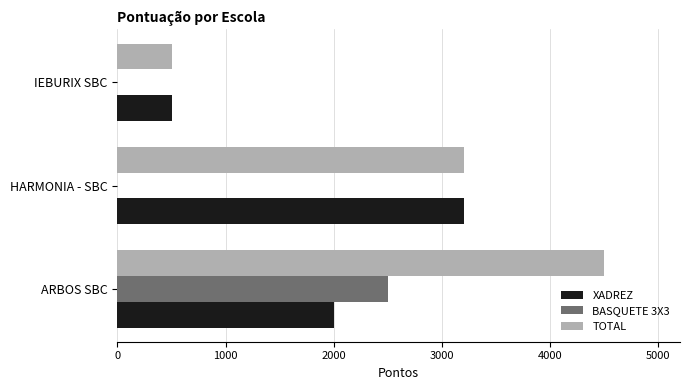

Is it true that BASQUETE 3X3 equals -1032 at IEBURIX SBC?

False